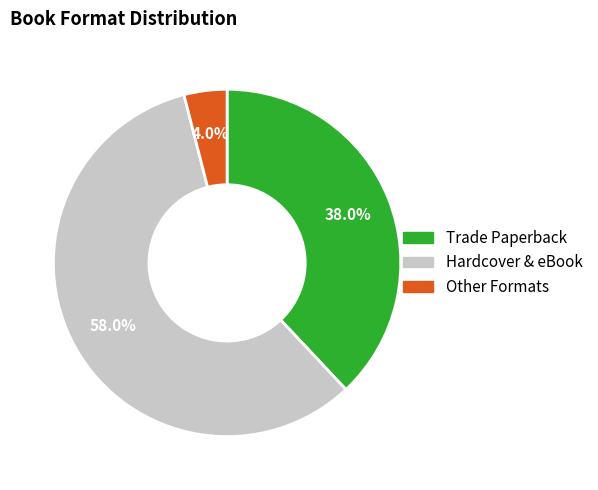

Does any single category account for the majority?

Yes